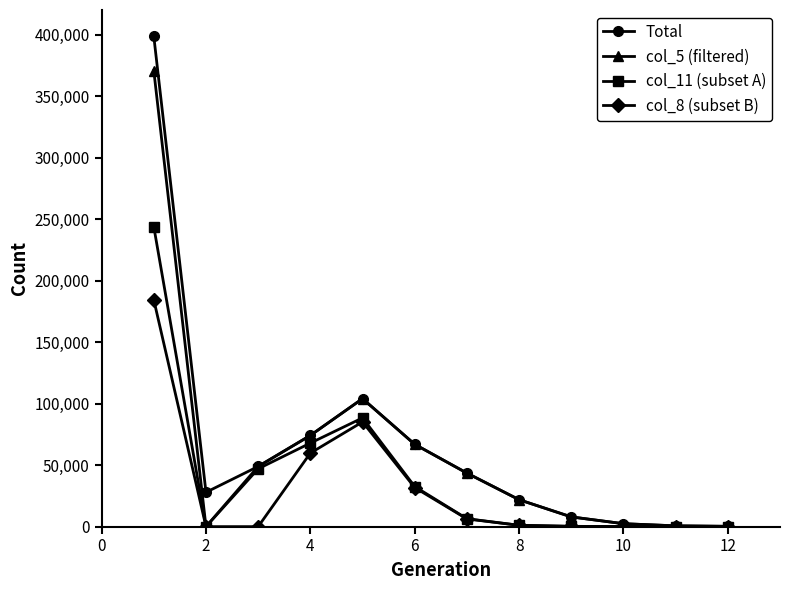

Which series has the widest spread of values?

Total